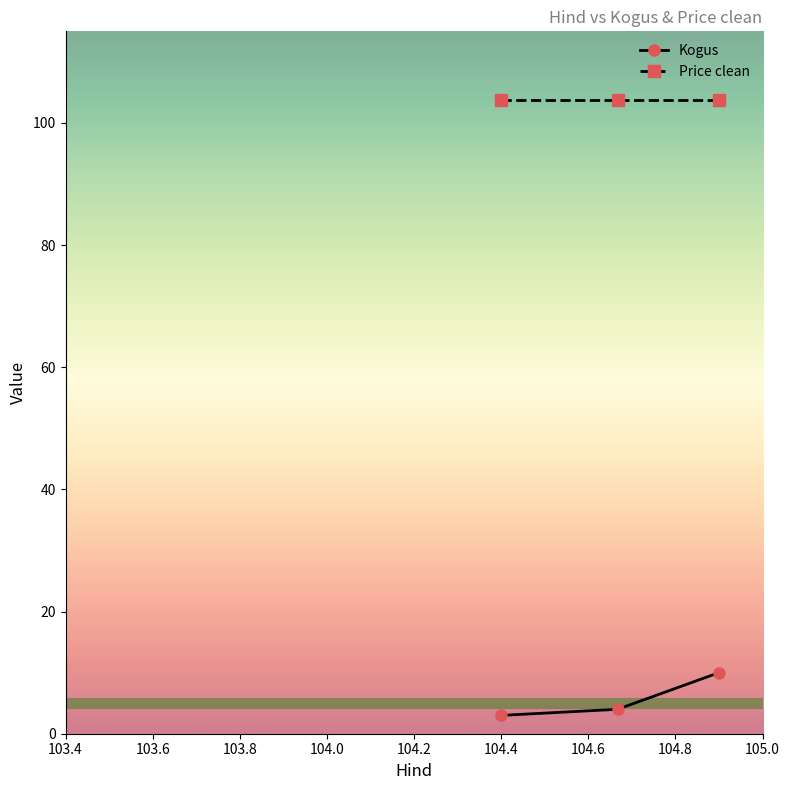

What is the value of the Price clean point at the 2nd from the left?

103.8